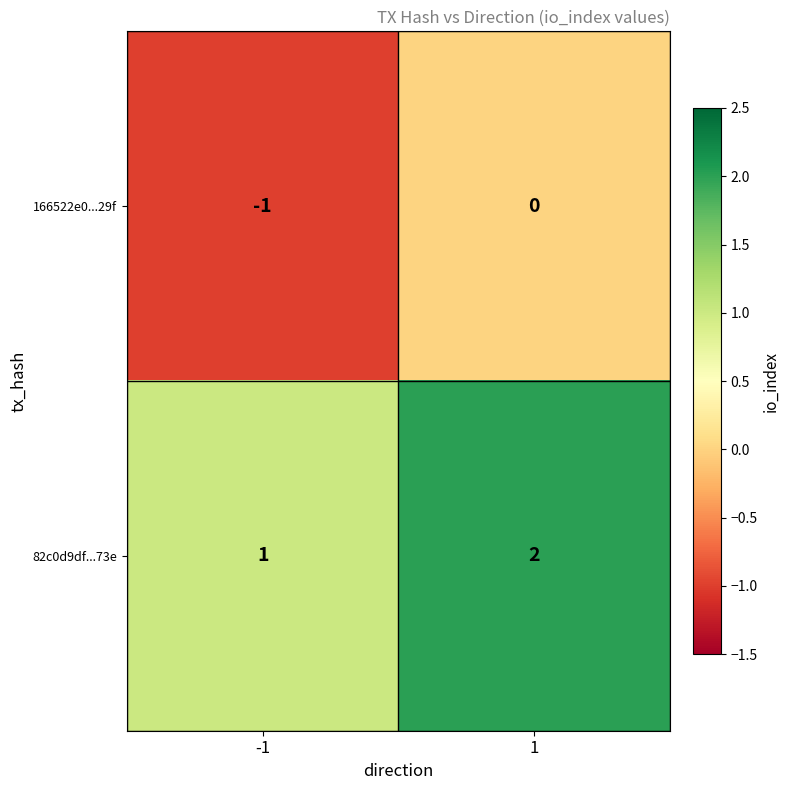

The value of 166522e0...29f at -1 is -1. True or false?

True